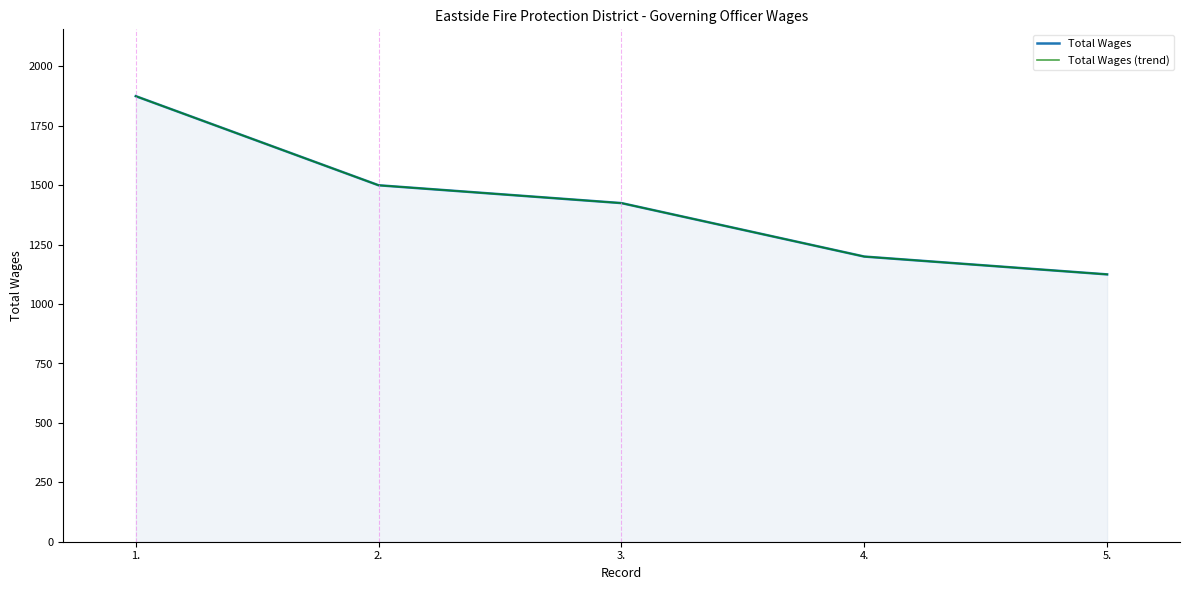

Reading right to left, list all the values displayed in this chart.

Total Wages: 5.=1125	4.=1200	3.=1425	2.=1500	1.=1875
Total Wages (trend): 5.=1125	4.=1200	3.=1425	2.=1500	1.=1875